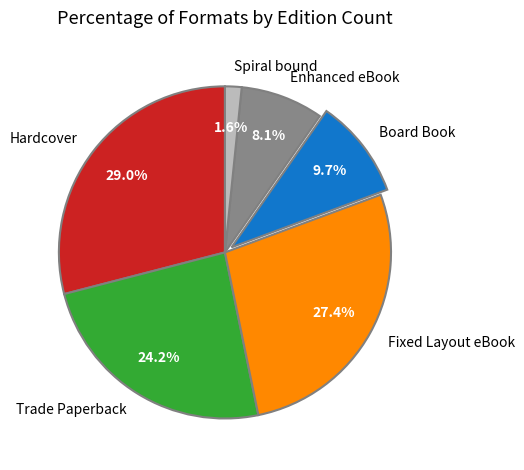

Between Spiral bound and Fixed Layout eBook, which is larger?

Fixed Layout eBook